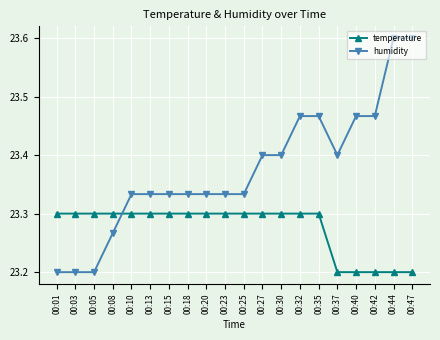

Count the humidity values in the range 23 to 24.

20